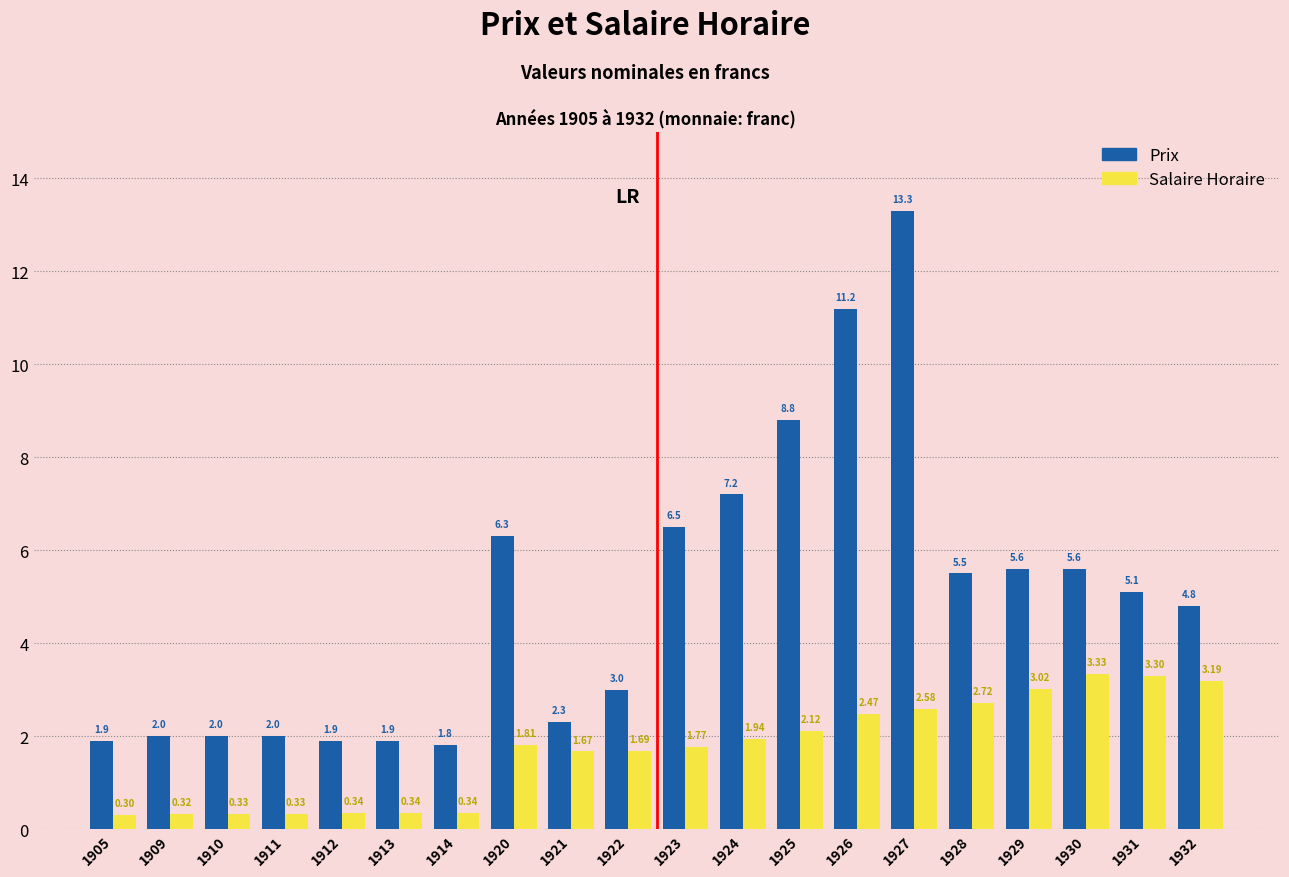

At how many categories does at least one series exceed 10?

2